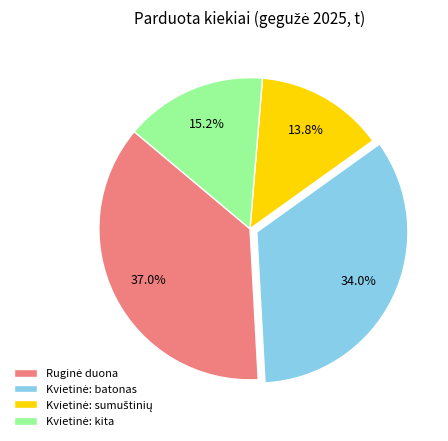

How many segments does this pie chart have?

4